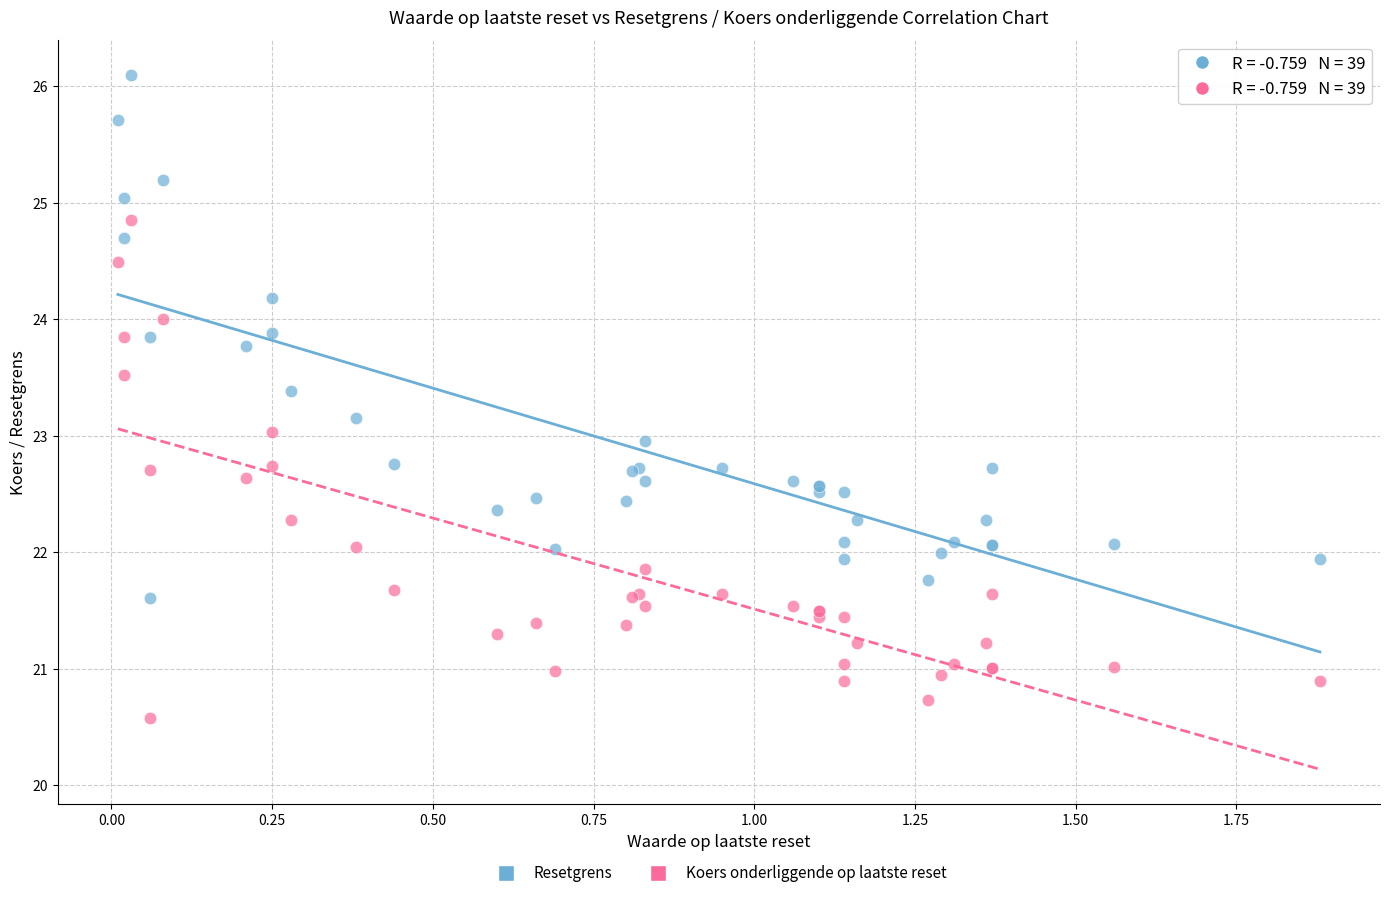

Which series reaches the minimum Y coordinate?

Koers onderliggende op laatste reset